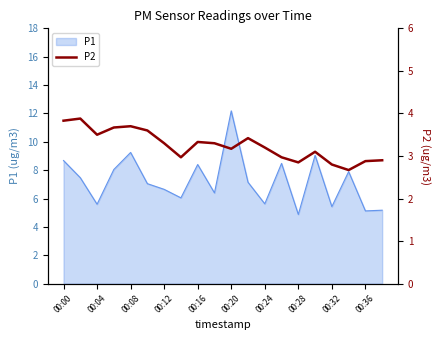

True or false: P1 has a value of 5.1 at 00:36.

True